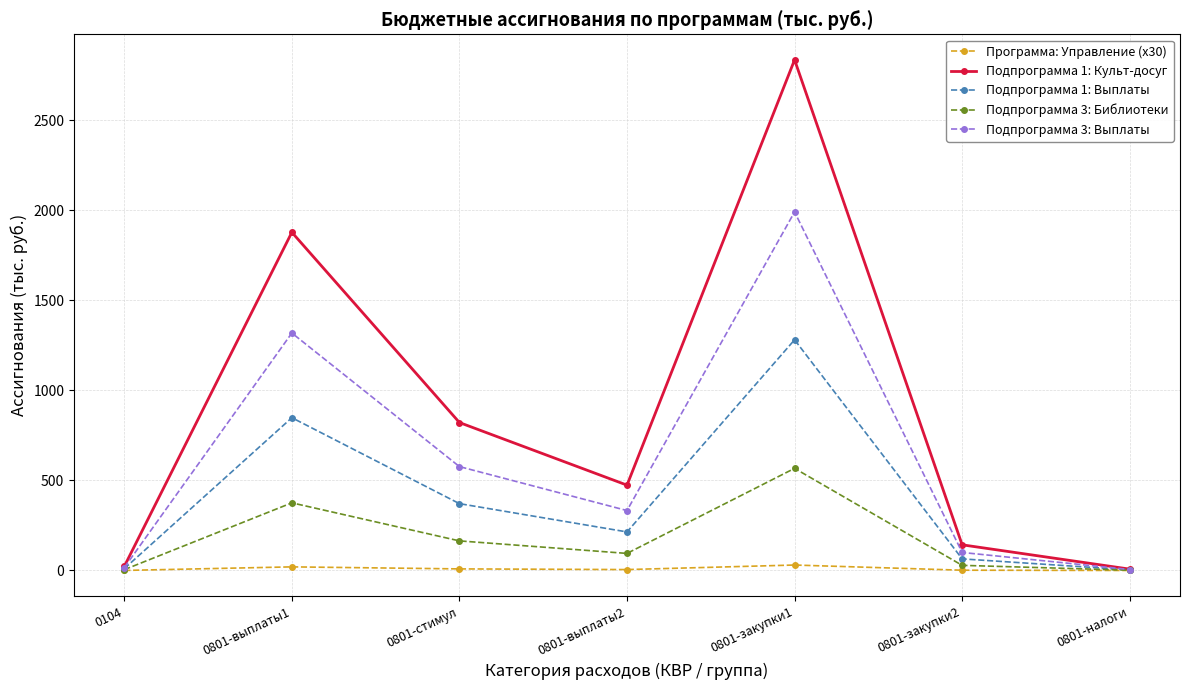

How many interior local peaks does the Подпрограмма 3: Библиотеки series have?

2